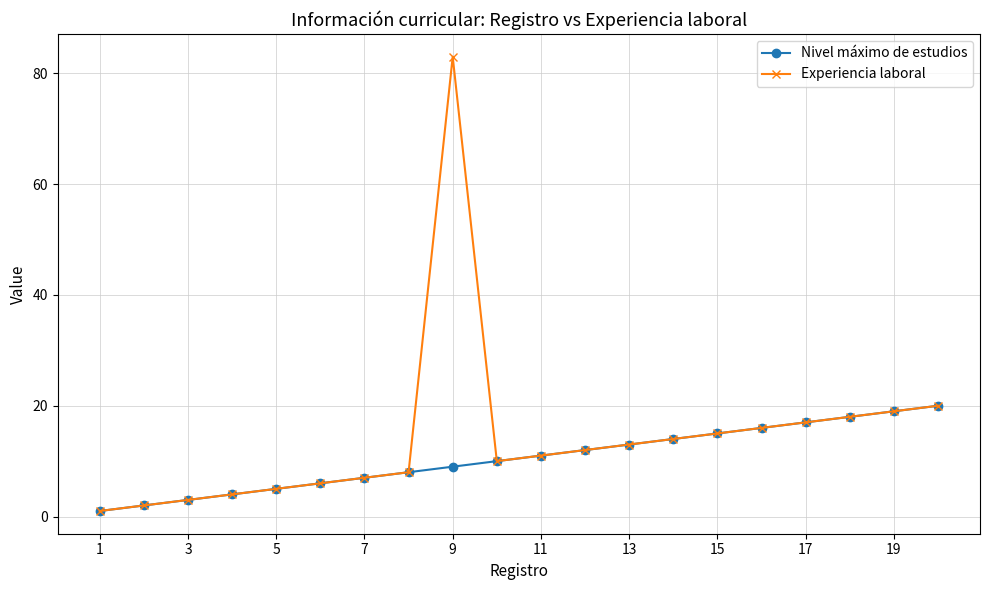

Reading left to right, list all the values displayed in this chart.

Nivel máximo de estudios: 1	2	3	4	5	6	7	8	9	10	11	12	13	14	15	16	17	18	19	20
Experiencia laboral: 1	2	3	4	5	6	7	8	83	10	11	12	13	14	15	16	17	18	19	20